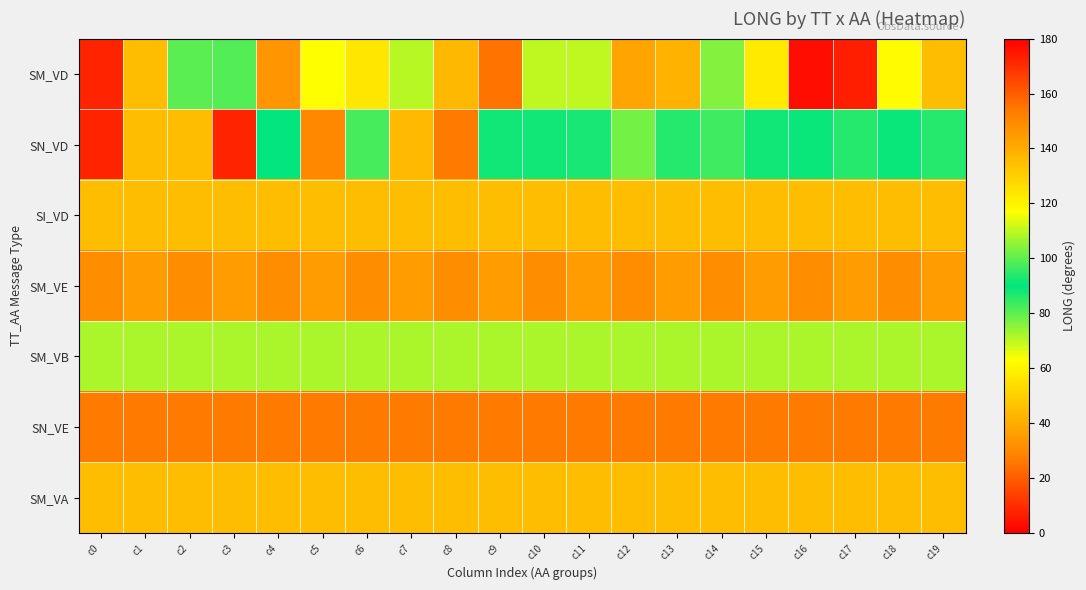

Reading right to left, what are all the values shown in this chart?

SM_VD: c19=44.6	c18=61.9	c17=6.8	c16=2.9	c15=122.7	c14=76.1	c13=138.0	c12=142.5	c11=70.1	c10=110.3	c9=24.7	c8=137.1	c7=70.4	c6=123.2	c5=117.1	c4=146.7	c3=81.0	c2=80.5	c1=44.6	c0=8.0
SN_VD: c19=86.3	c18=88.6	c17=86.3	c16=88.6	c15=91.8	c14=83.3	c13=86.4	c12=77.4	c11=87.8	c10=91.9	c9=88.4	c8=153.8	c7=136.1	c6=82.4	c5=150.0	c4=89.8	c3=172.1	c2=44.4	c1=44.6	c0=8.0
SI_VD: c19=44.7	c18=44.7	c17=44.7	c16=44.7	c15=44.7	c14=44.7	c13=44.7	c12=44.7	c11=44.7	c10=44.7	c9=44.7	c8=44.7	c7=44.7	c6=44.7	c5=44.7	c4=44.7	c3=44.7	c2=44.7	c1=44.7	c0=44.7
SM_VE: c19=144.4	c18=148.5	c17=144.4	c16=148.5	c15=144.4	c14=148.5	c13=144.4	c12=148.5	c11=144.4	c10=148.5	c9=144.4	c8=148.5	c7=144.4	c6=148.5	c5=144.4	c4=148.5	c3=144.4	c2=148.5	c1=144.4	c0=148.5
SM_VB: c19=107.9	c18=107.9	c17=107.9	c16=107.9	c15=107.9	c14=107.9	c13=107.9	c12=107.9	c11=107.9	c10=107.9	c9=107.9	c8=107.9	c7=107.9	c6=107.9	c5=107.9	c4=107.9	c3=107.9	c2=107.9	c1=107.9	c0=107.9
SN_VE: c19=153.8	c18=153.8	c17=153.8	c16=153.8	c15=153.8	c14=153.8	c13=153.8	c12=153.8	c11=153.8	c10=153.8	c9=153.8	c8=153.8	c7=153.8	c6=153.8	c5=153.8	c4=153.8	c3=153.8	c2=153.8	c1=153.8	c0=153.8
SM_VA: c19=44.6	c18=44.6	c17=44.6	c16=44.6	c15=44.6	c14=44.6	c13=44.6	c12=44.6	c11=44.6	c10=44.6	c9=44.6	c8=44.6	c7=44.6	c6=44.6	c5=44.6	c4=44.6	c3=44.6	c2=44.6	c1=44.6	c0=44.6